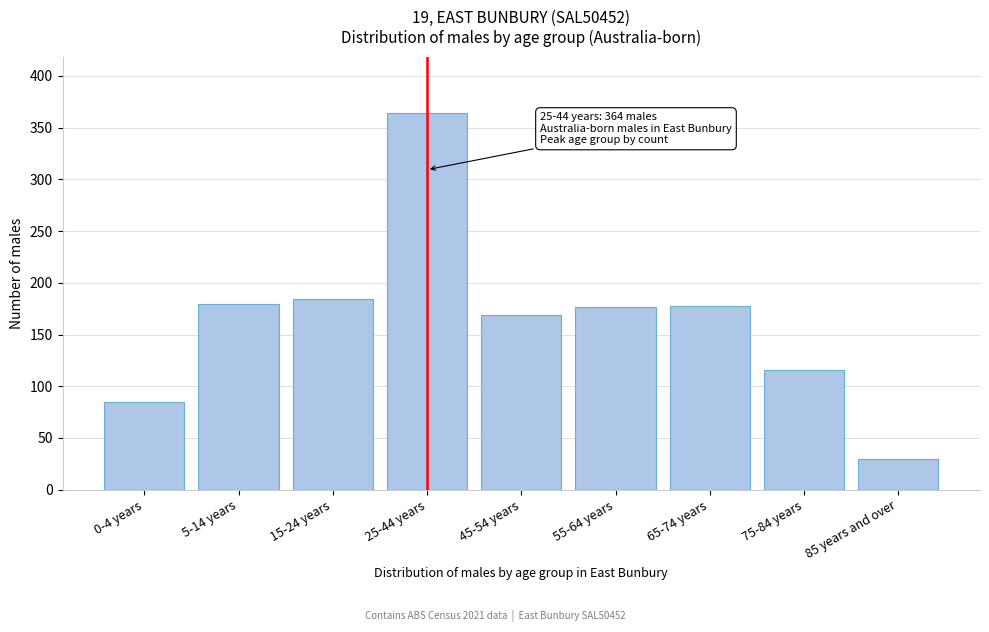

The value at 55-64 years is 177. True or false?

True